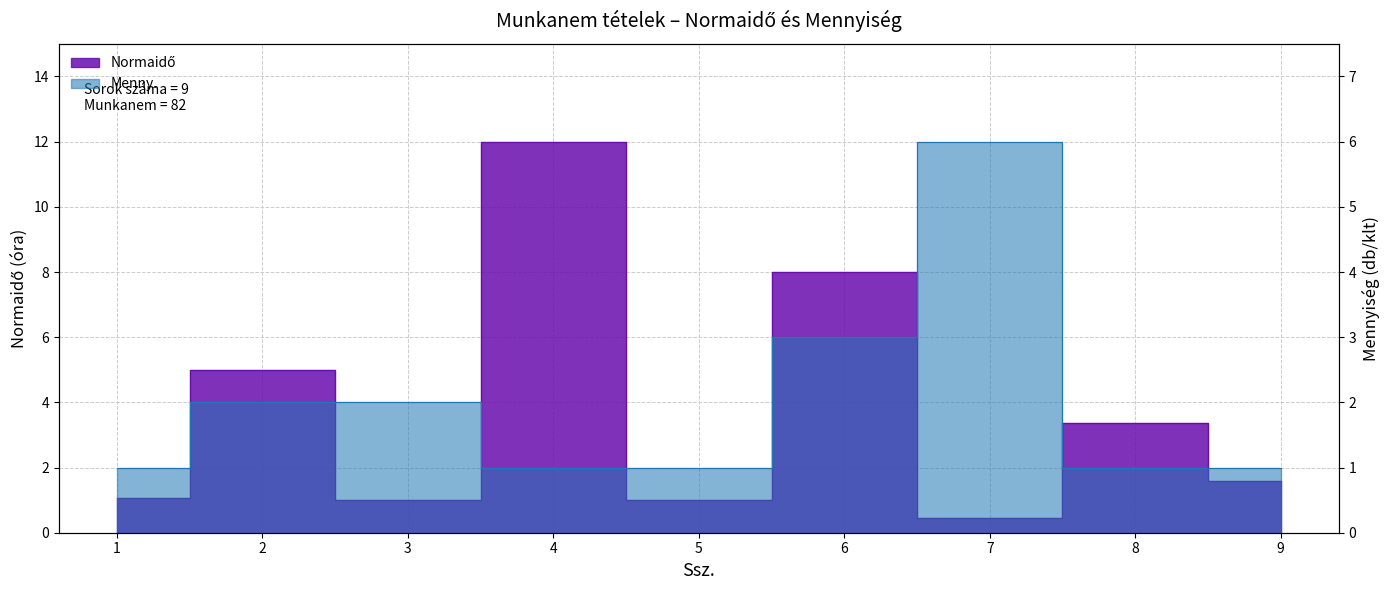

What are all the series names shown in the legend?

Normaidő, Menny.